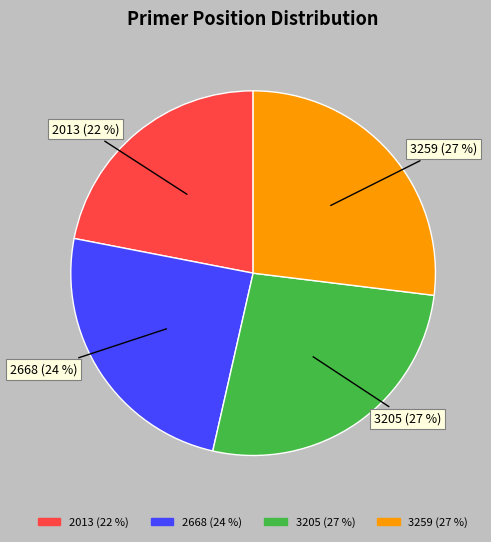

Which has a higher value, 2013 (22 %) or 3205 (27 %)?

3205 (27 %)